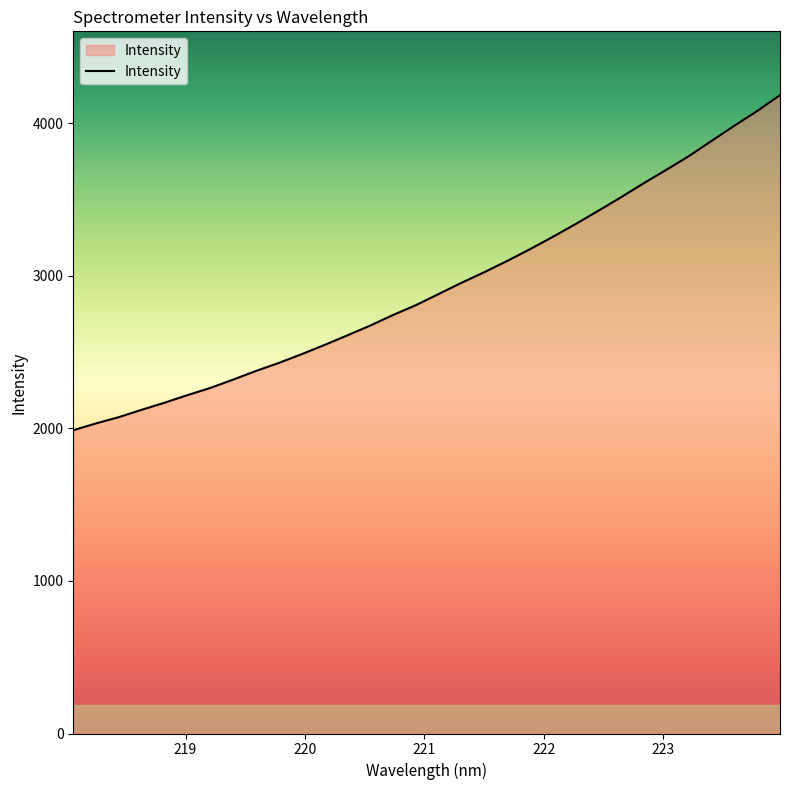

How many lines are shown in the chart?

1